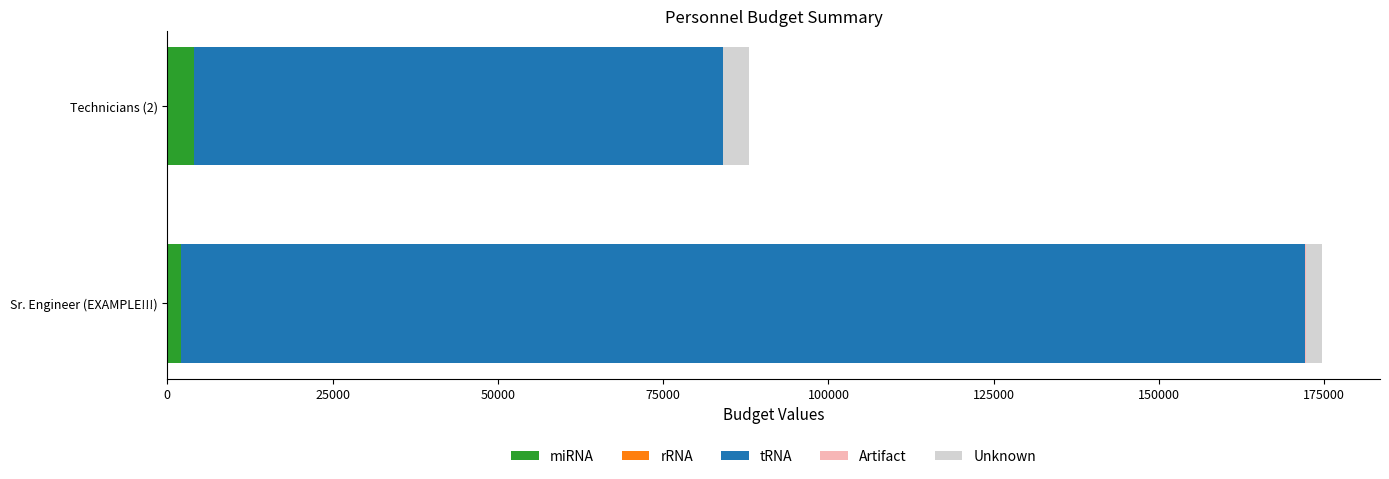

What is the maximum value for miRNA?

4000